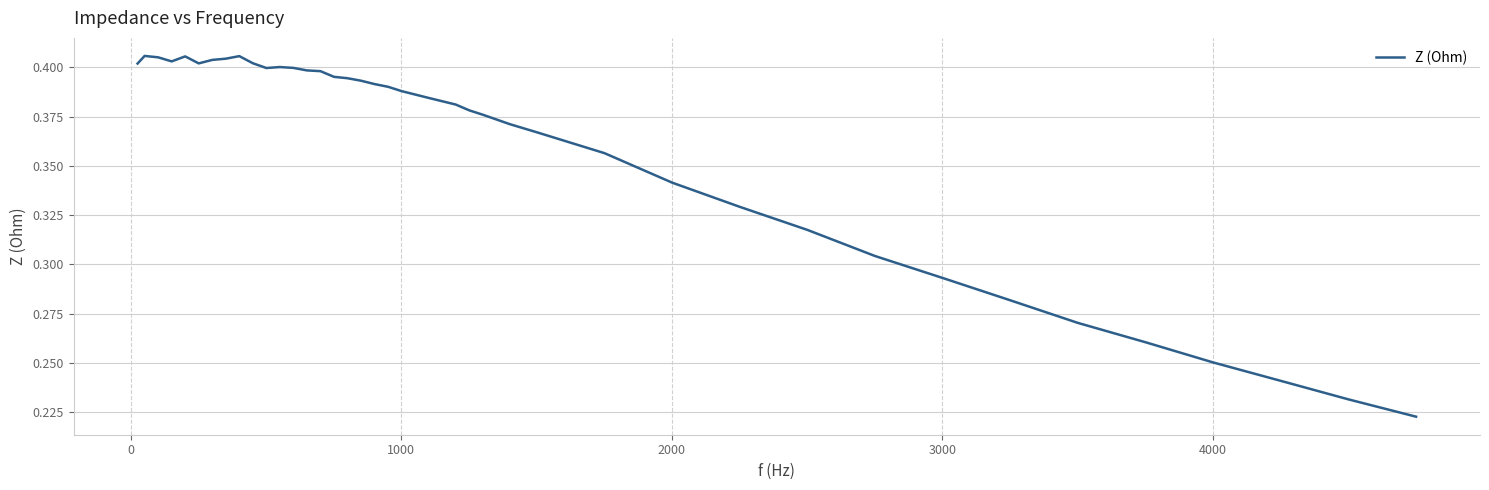

Does the chart display data point markers on the line(s)?

No